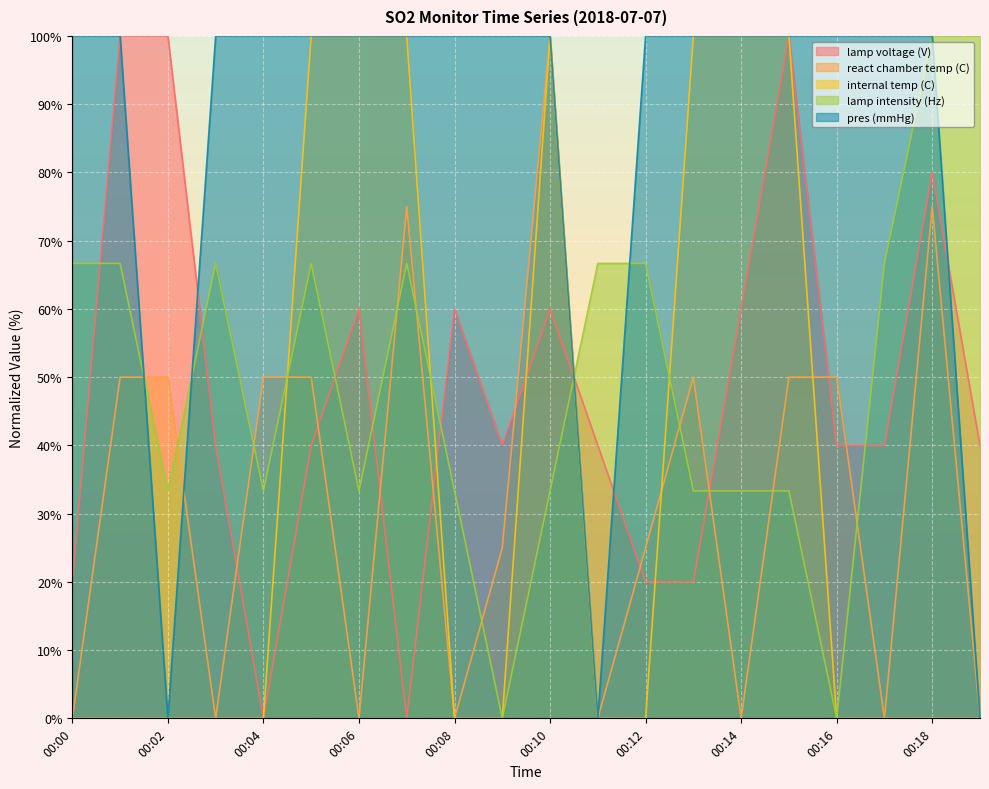

At how many categories does at least one series exceed 97?

19